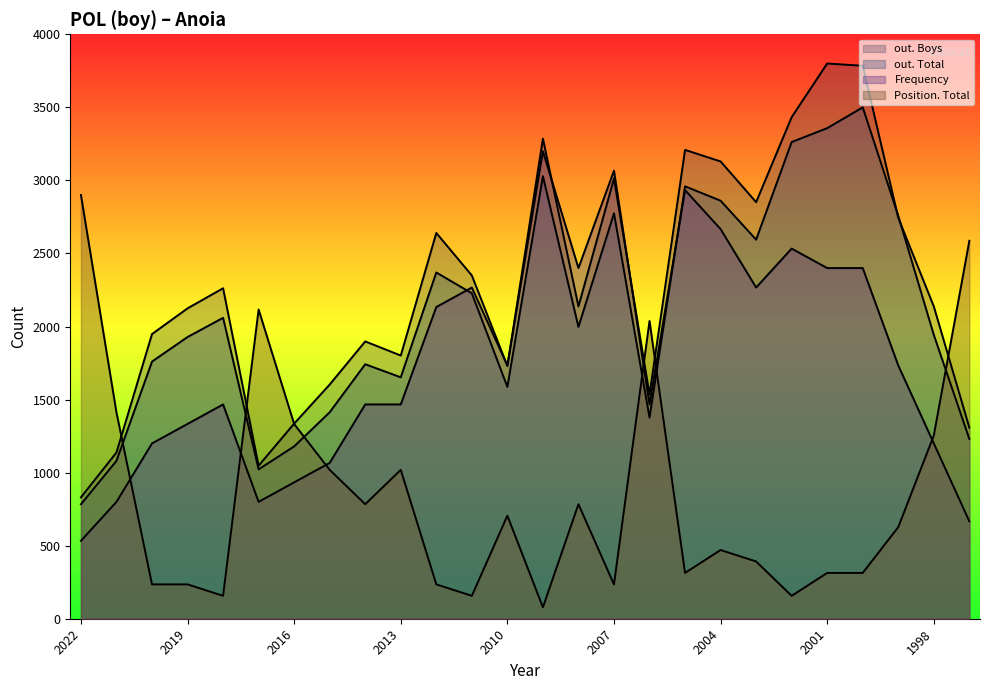

True or false: out. Total has a value of 2775.2 at 2007.

True